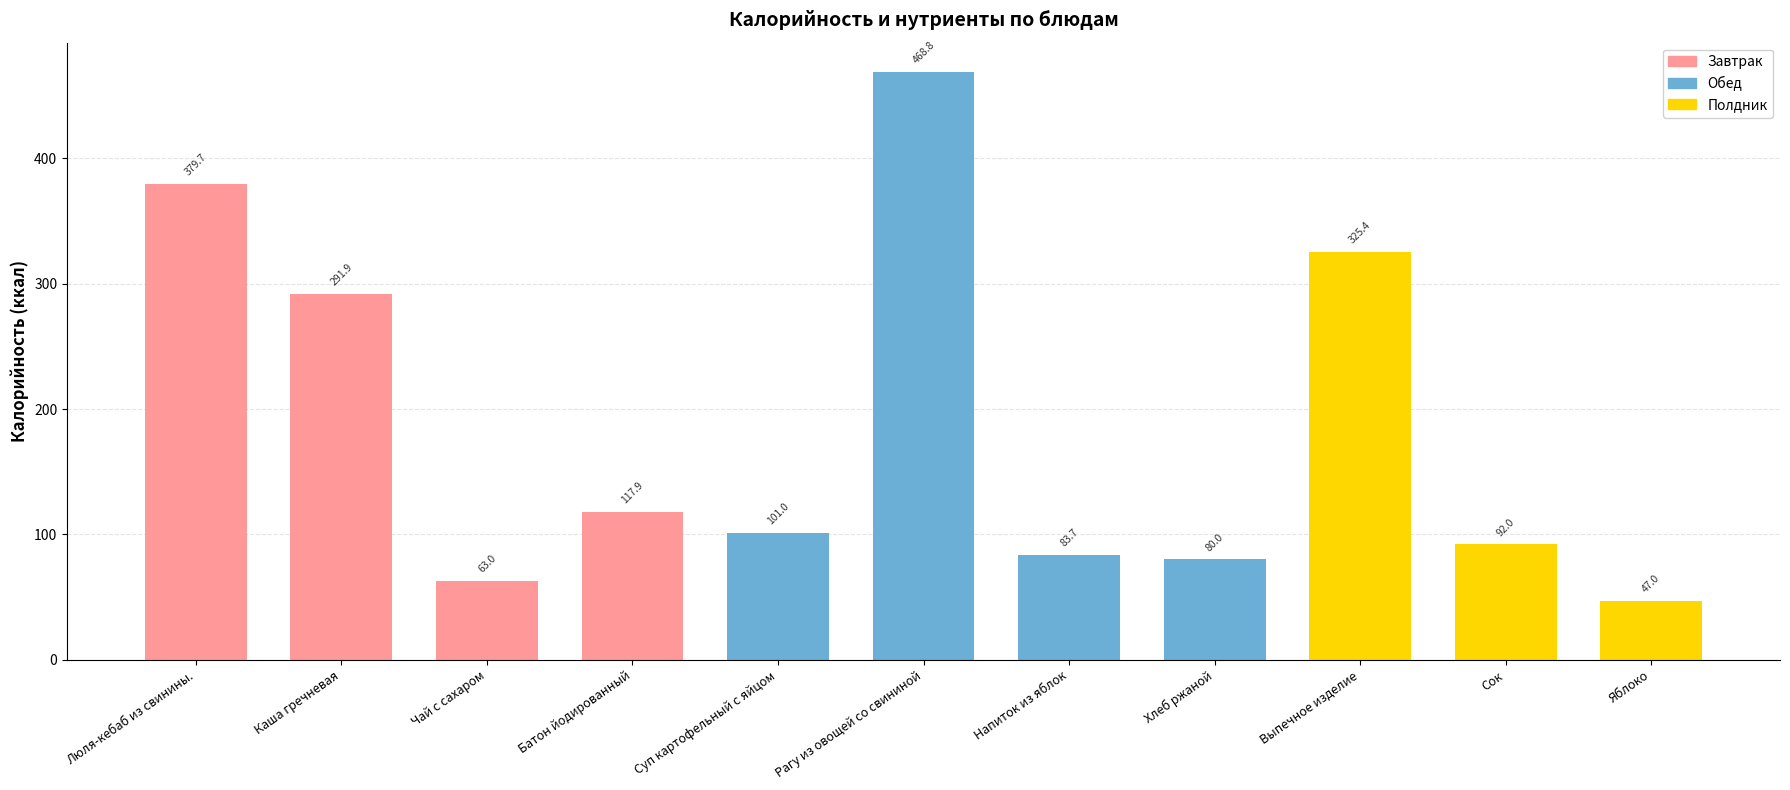

What is the maximum value for Калорийность?

468.8